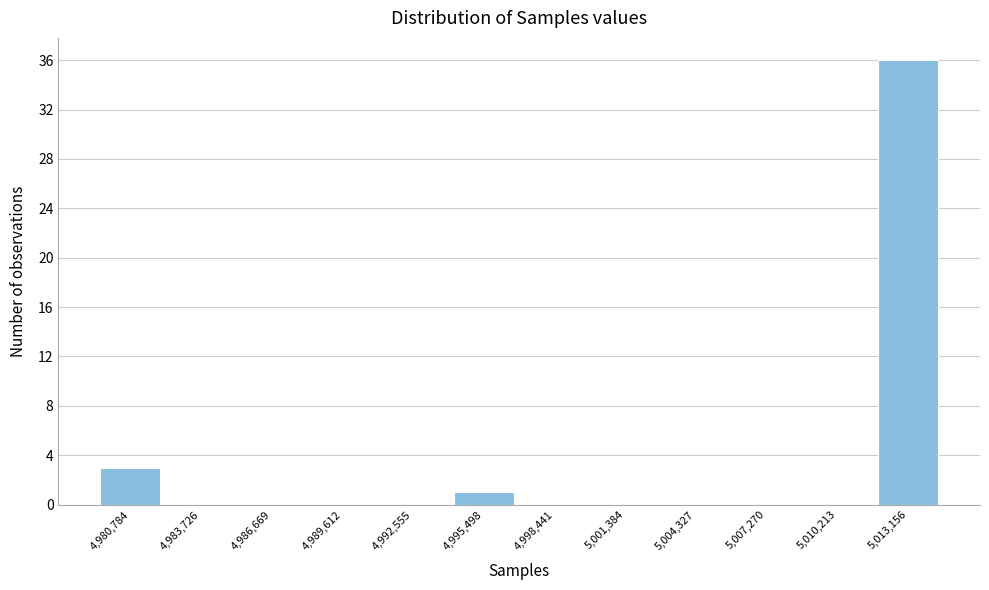

Reading right to left, what are all the values shown in this chart?

5,013,156=36	5,010,213=0	5,007,270=0	5,004,327=0	5,001,384=0	4,998,441=0	4,995,498=1	4,992,555=0	4,989,612=0	4,986,669=0	4,983,726=0	4,980,784=3